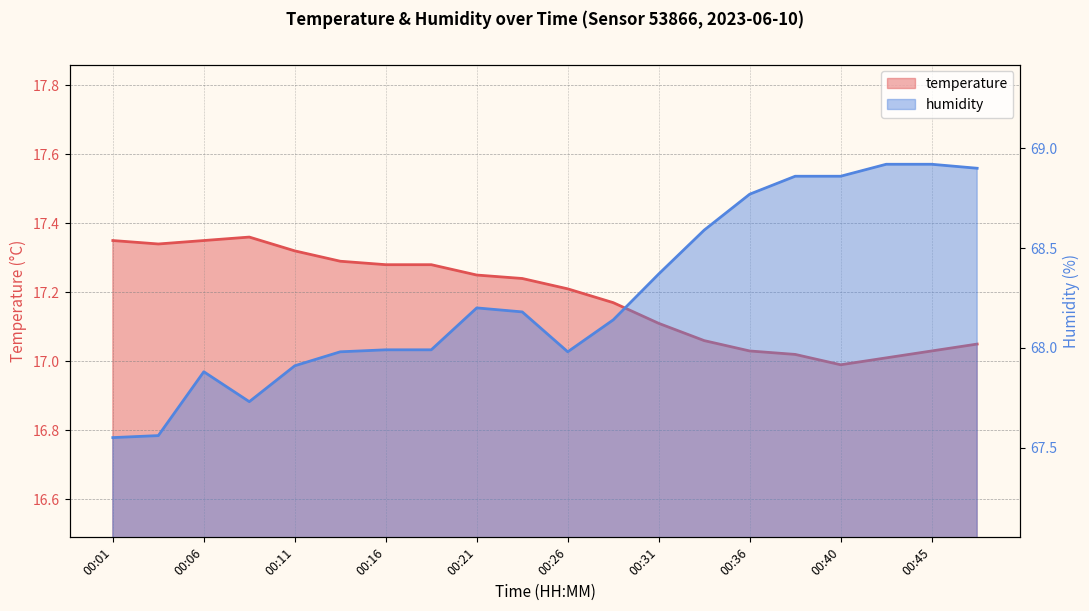

Rank the series by their maximum value, from lowest to highest.

temperature, humidity